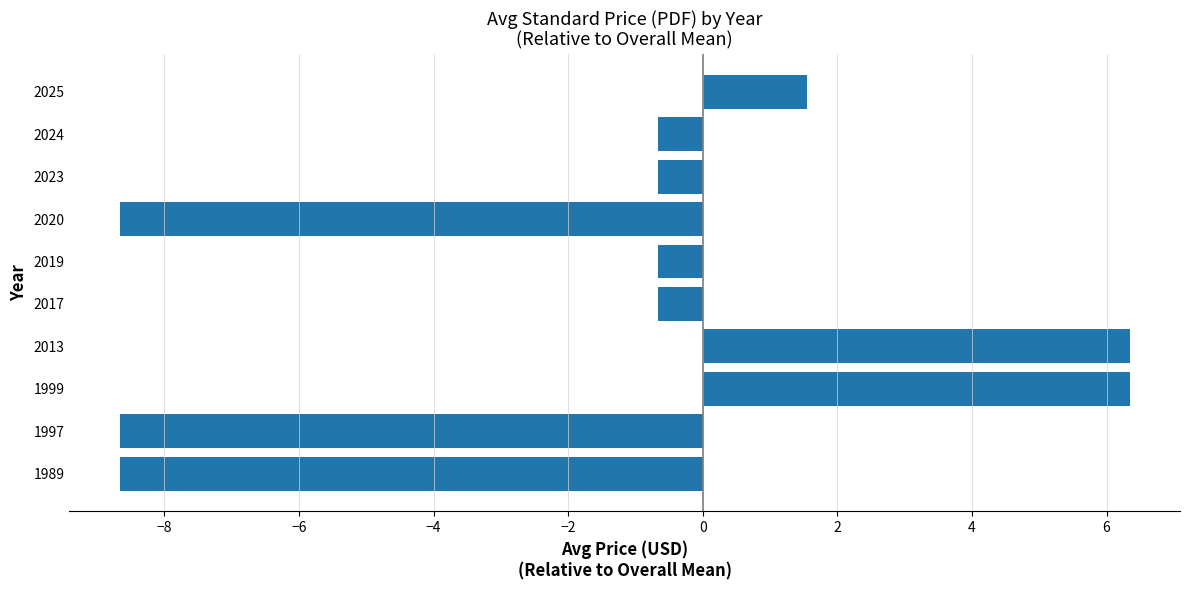

Between 2023 and 2013, which is larger?

2013